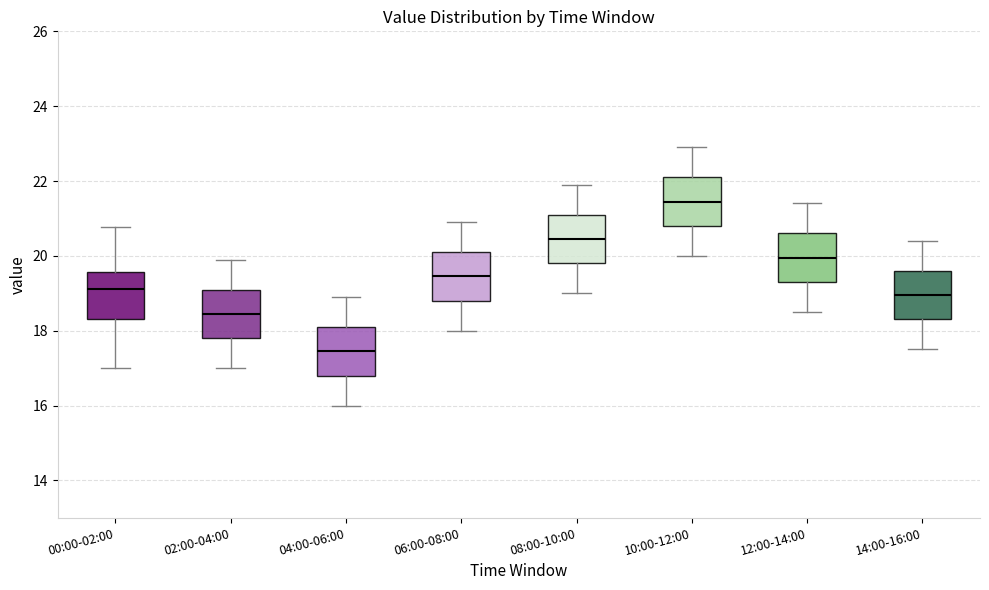

Which box has the highest median line?

10:00-12:00